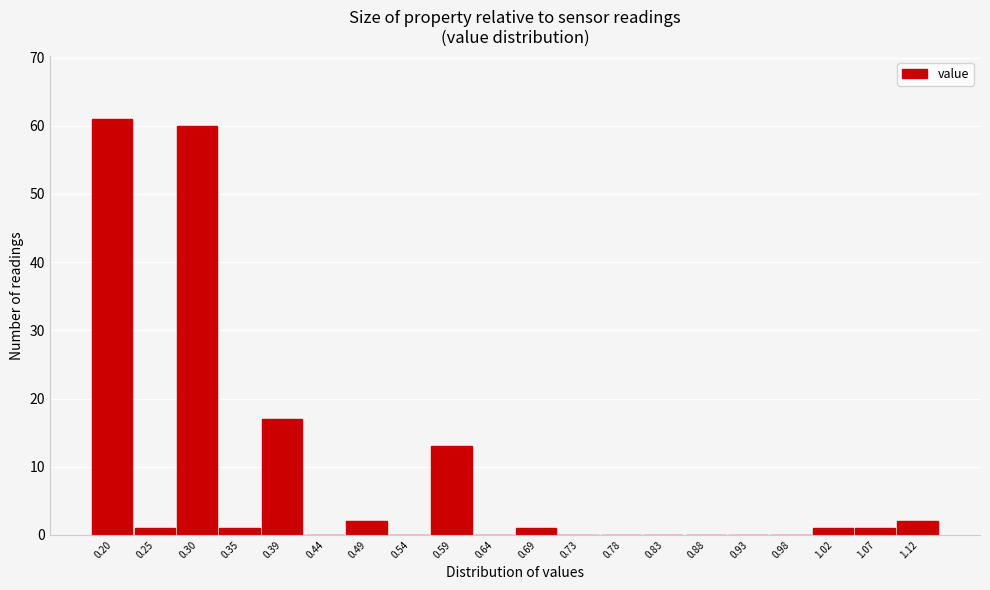

Reading left to right, what are all the values shown in this chart?

0.20=61	0.25=1	0.30=60	0.35=1	0.39=17	0.44=0	0.49=2	0.54=0	0.59=13	0.64=0	0.69=1	0.73=0	0.78=0	0.83=0	0.88=0	0.93=0	0.98=0	1.02=1	1.07=1	1.12=2